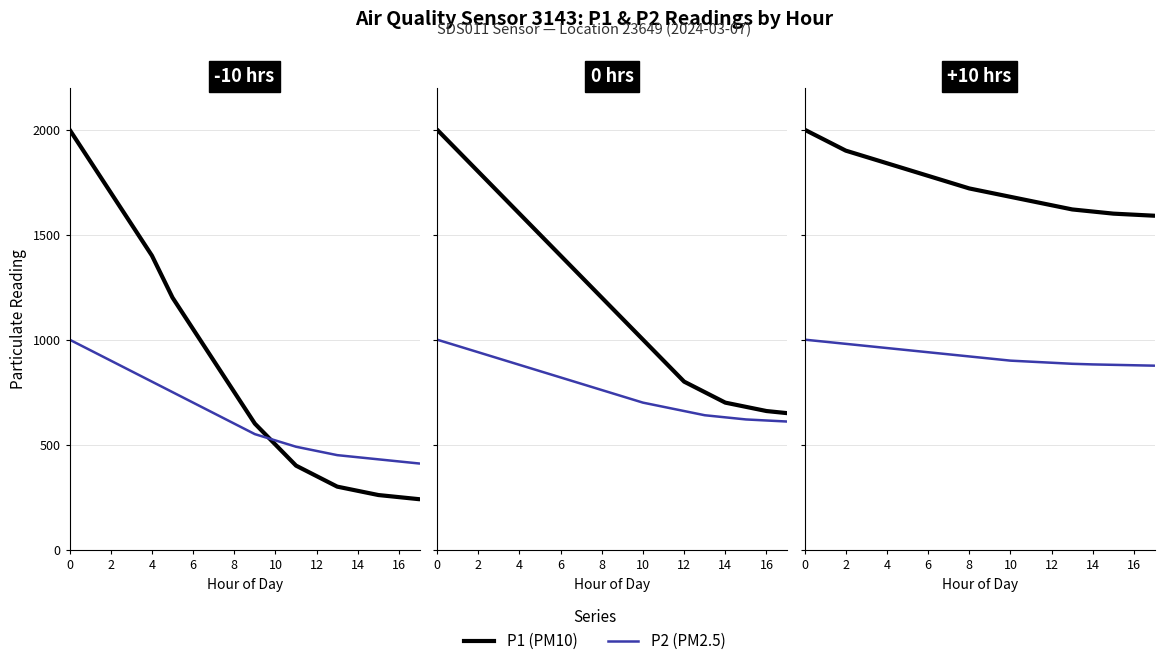

List the series in order of their overall mean, lowest first.

P2, P1